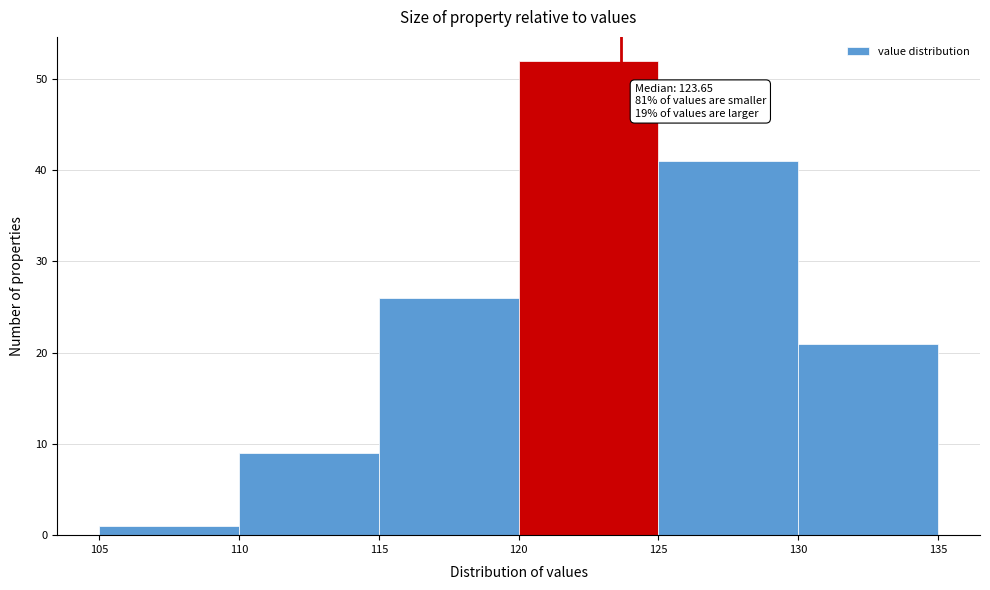

Over which range of the x-axis is the bar tallest?

120 to 125